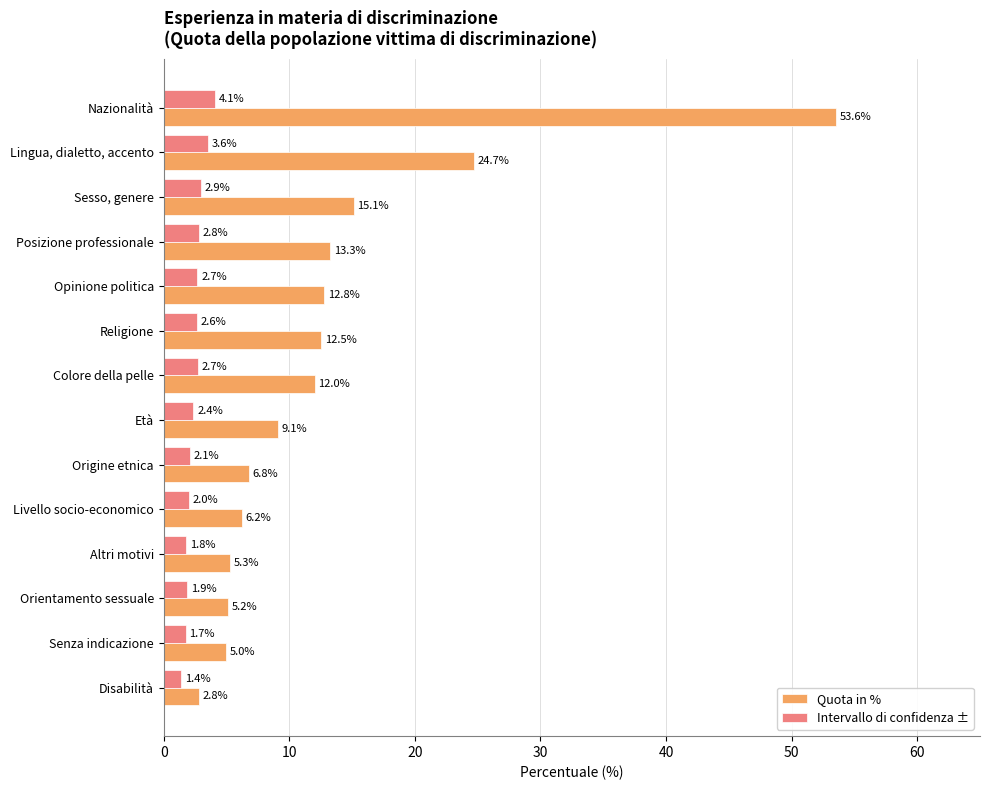

What is the total value across all series at Colore della pelle?

14.7